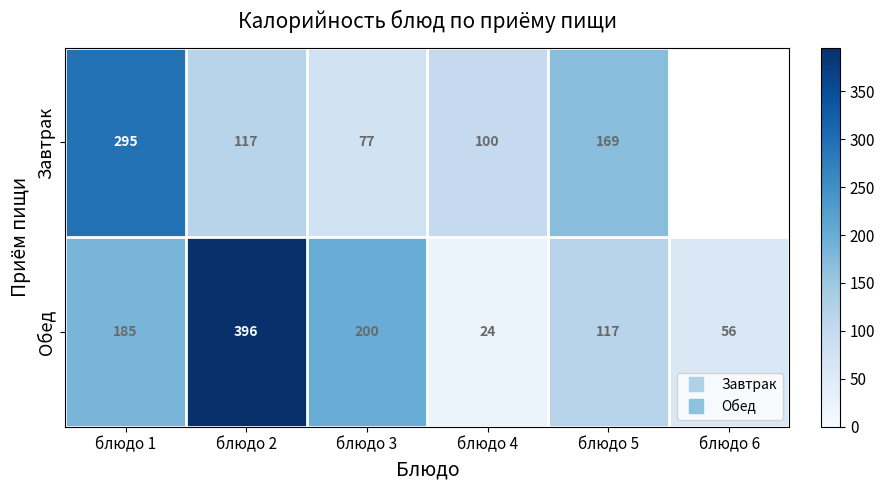

What is the sum of the Обед values at блюдо 3 and блюдо 2?

595.9